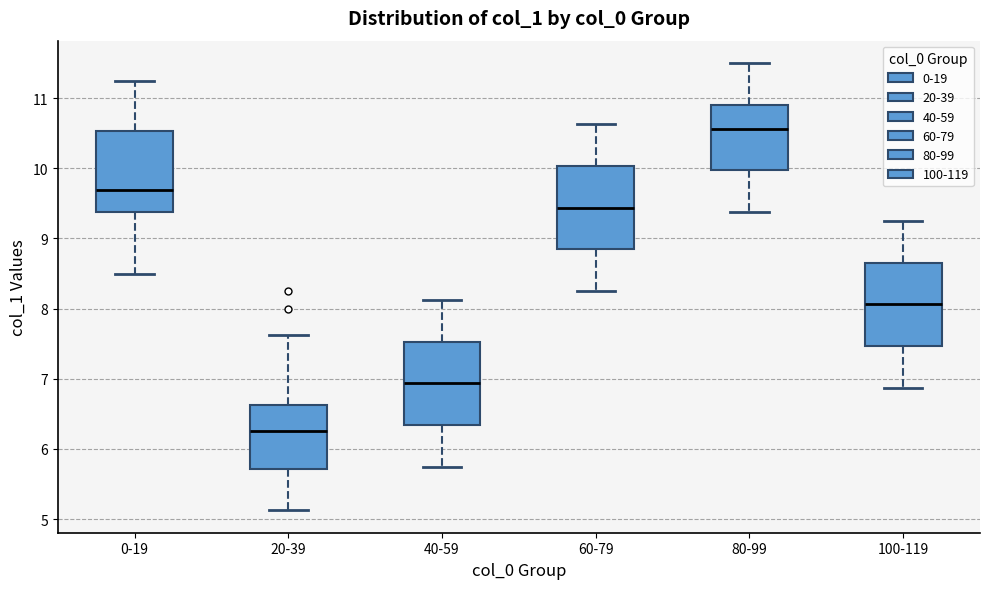

Reading left to right, transcribe this box plot: for each box, give where its median line is, the range the box spans, and where its two whiskers end, as read against the y-axis. The values are not printed on the chart, so give them approximately, as read against the axis.

0-19: median 9.7, box 9.4 to 10.5, whiskers 8.5 to 11.3
20-39: median 6.3, box 5.7 to 6.6, whiskers 5.1 to 7.6
40-59: median 6.9, box 6.3 to 7.5, whiskers 5.8 to 8.1
60-79: median 9.4, box 8.8 to 10.0, whiskers 8.3 to 10.6
80-99: median 10.6, box 10.0 to 10.9, whiskers 9.4 to 11.5
100-119: median 8.1, box 7.5 to 8.7, whiskers 6.9 to 9.3